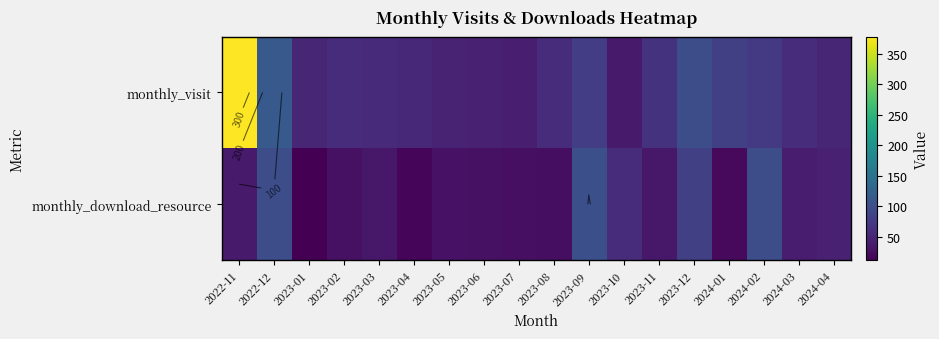

What is the difference between the monthly_download_resource values at 2023-03 and 2024-02?

63